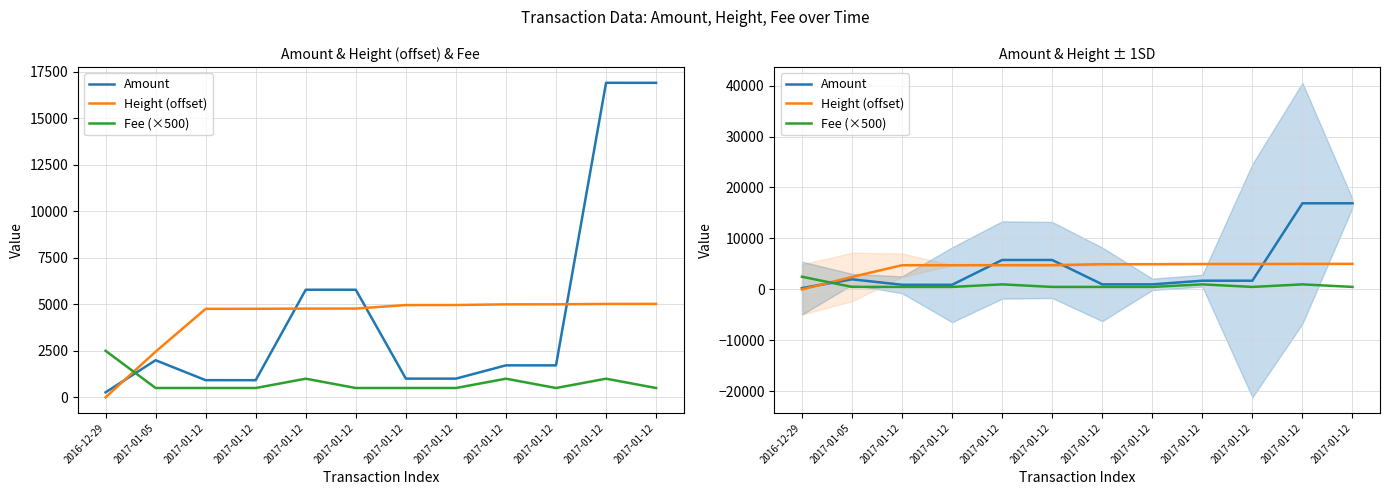

How many lines are shown in the chart?

3